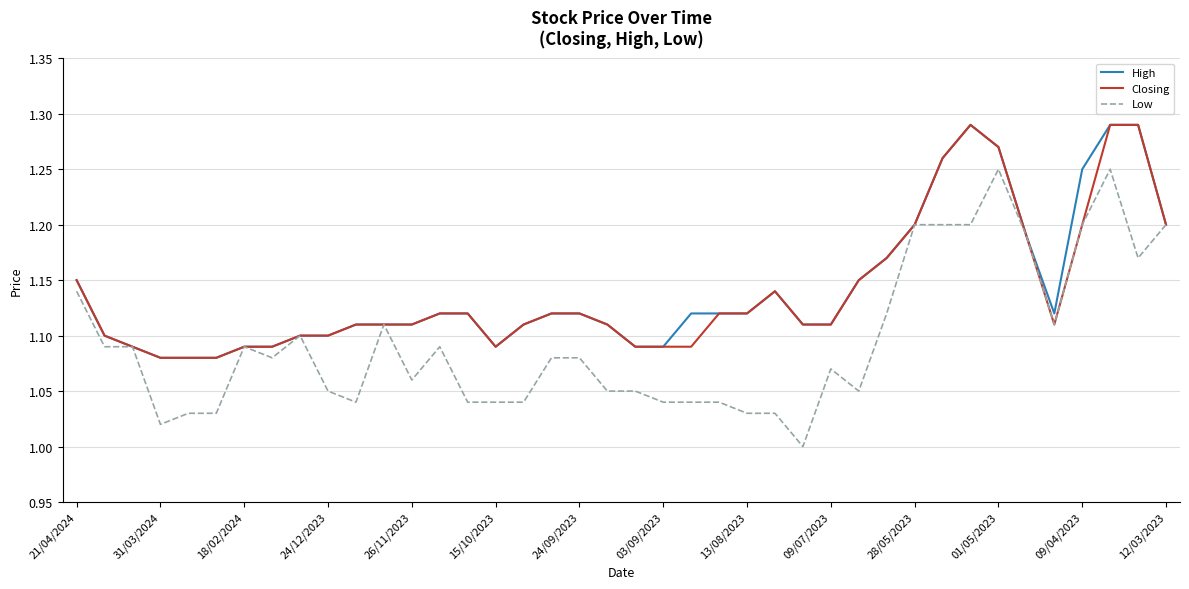

Which series has the largest range (max minus min)?

Low